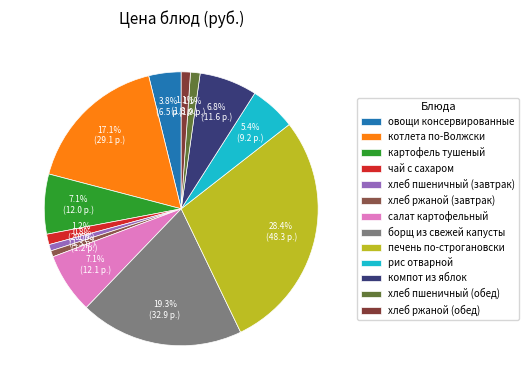

To the nearest percent, what portion does чай с сахаром represent?

1%